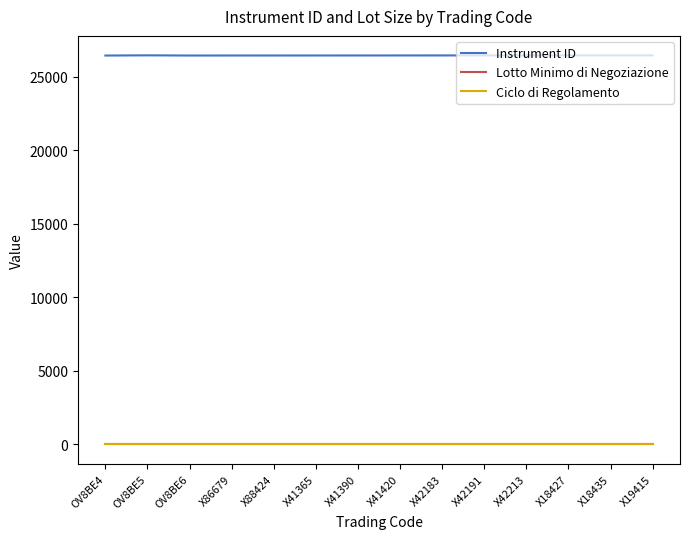

How many distinct data groups are displayed?

3